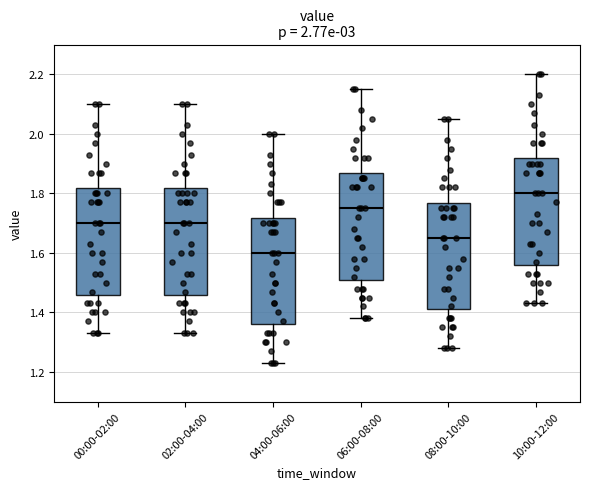

Which box has the highest median line?

10:00-12:00